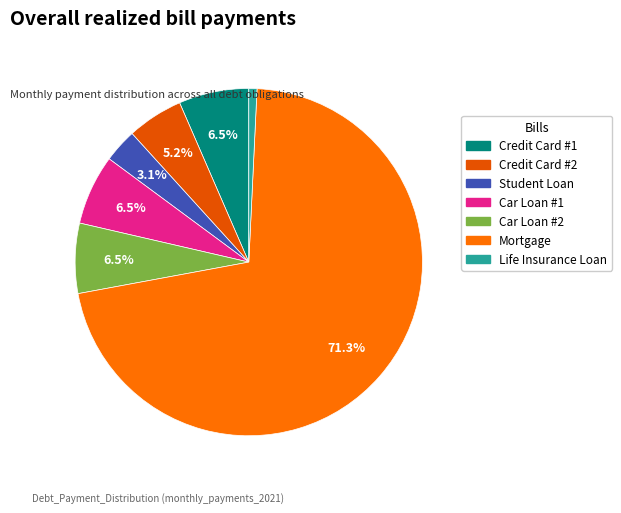

To the nearest percent, what percentage of the pie is Student Loan?

3%